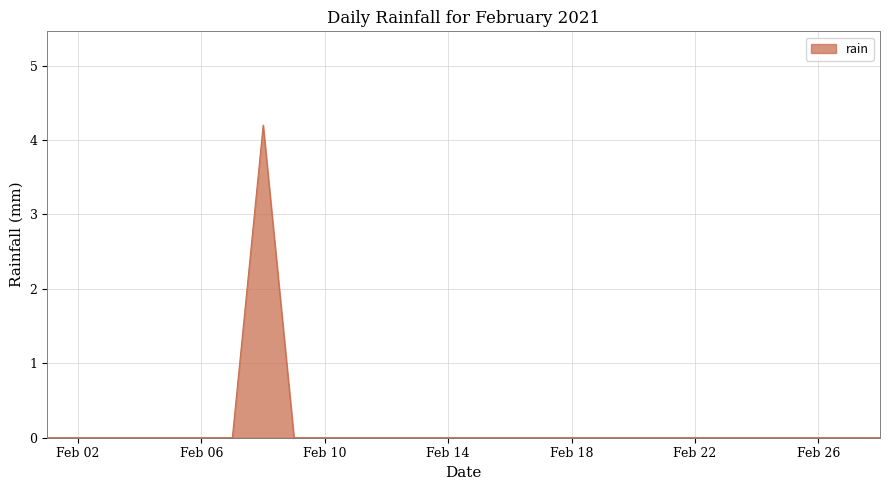

How many lines are shown in the chart?

1